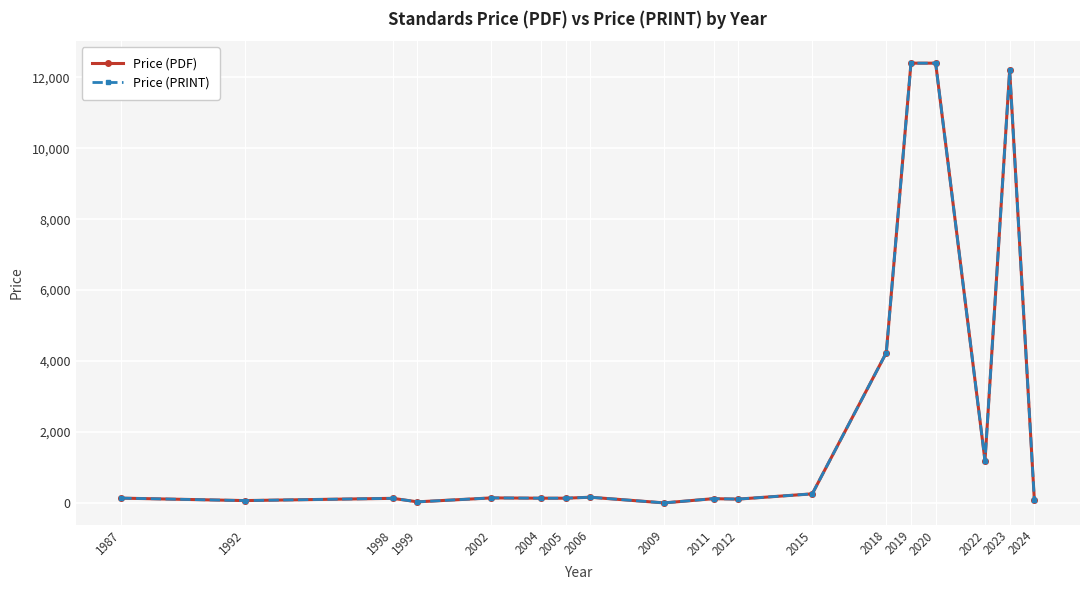

Is this an area chart (filled region under the line)?

No